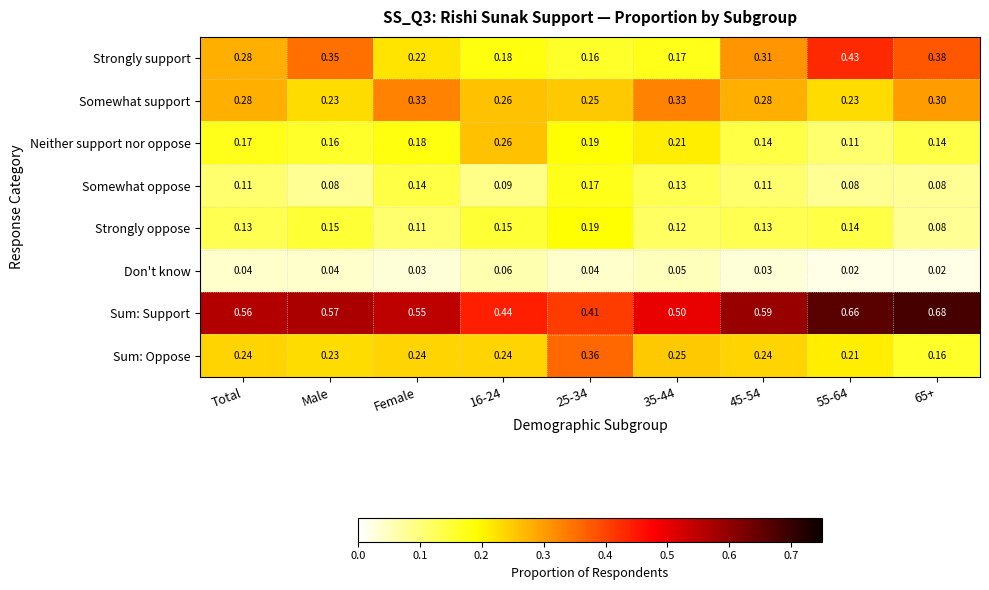

Which series changed the most between Female and 65+?

Strongly support